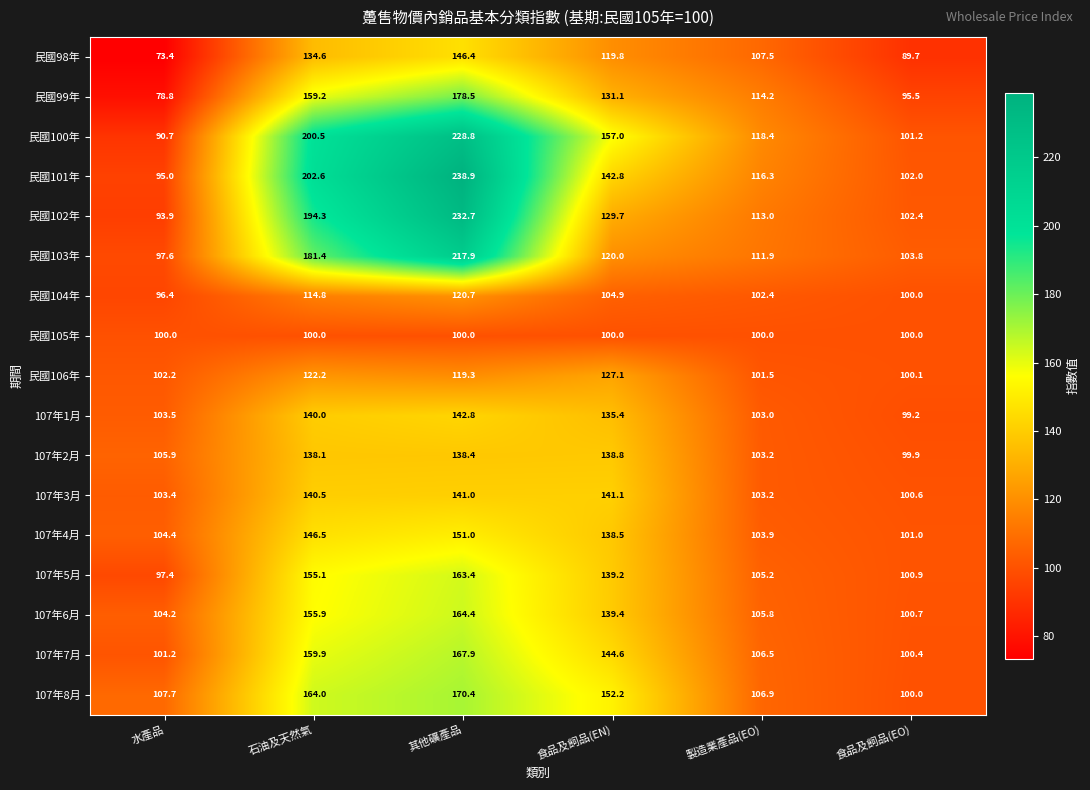

At which label does 民國99年 first exceed 131?

石油及天然氣